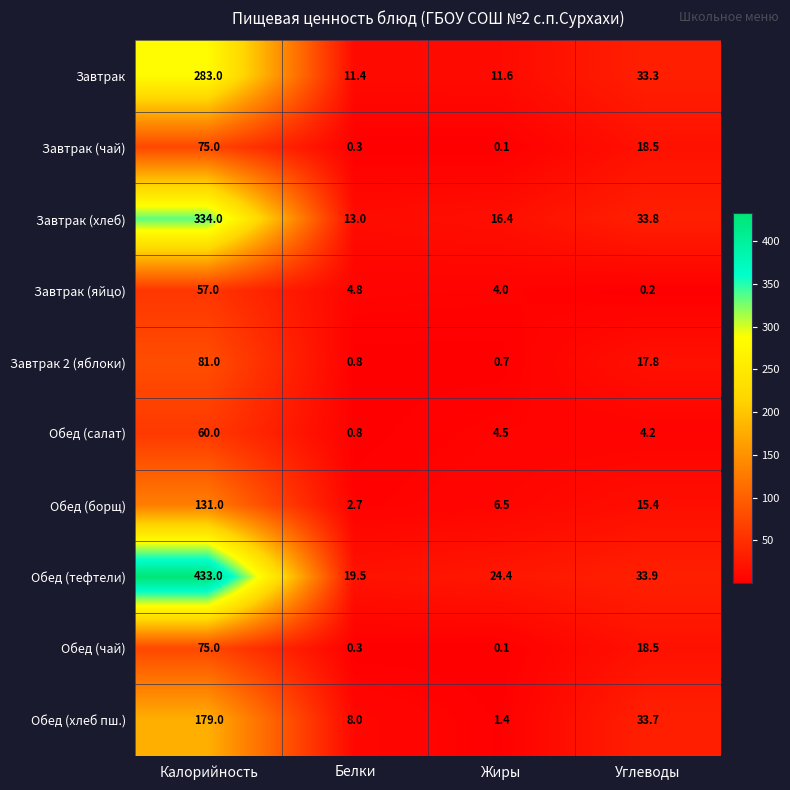

What is the total value across all series at Белки?

61.6